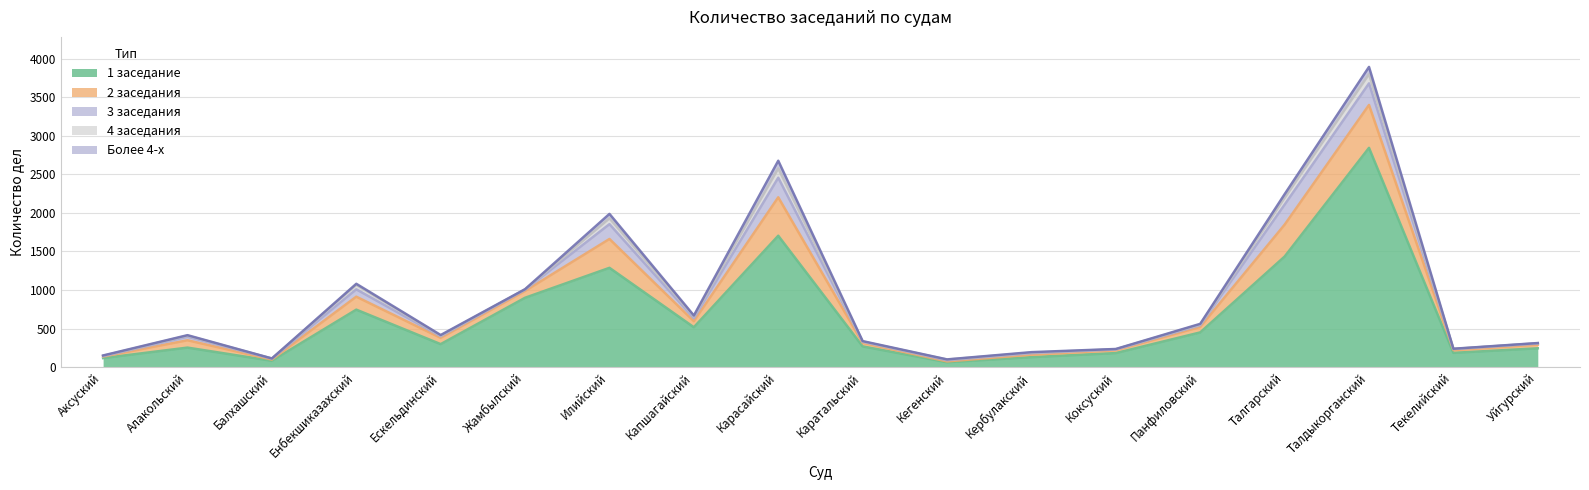

At which label does 4 заседания reach its peak?

Карасайский